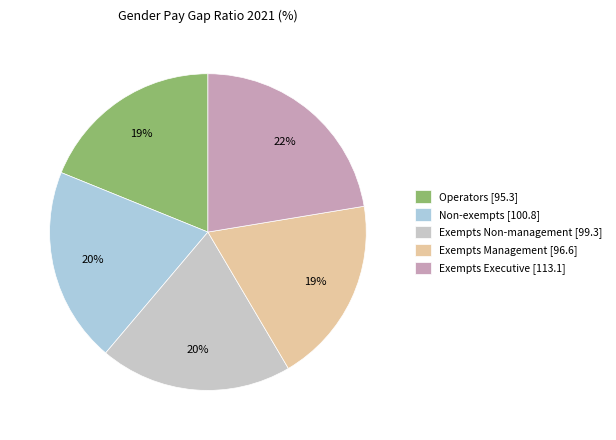

What percentage do Exempts Management and Non-exempts together represent?

39.1%